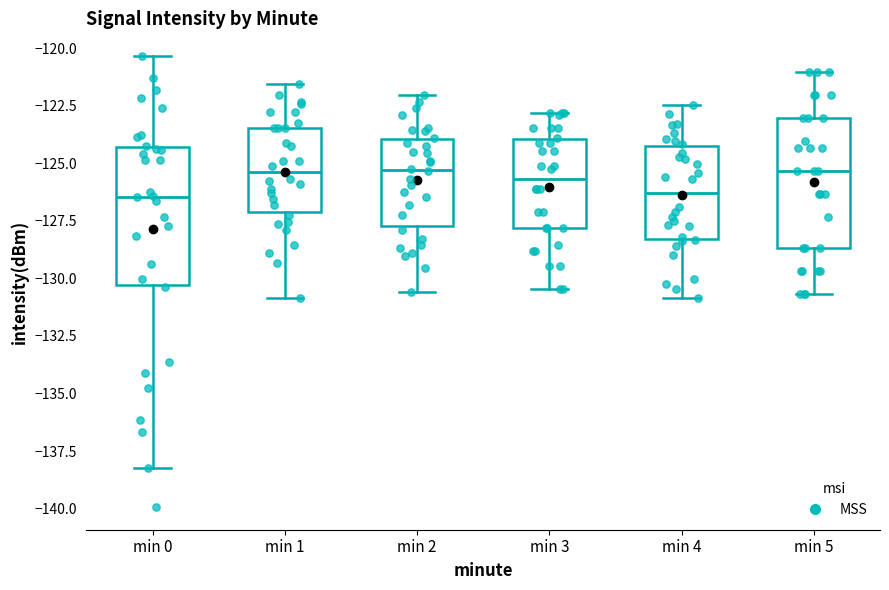

Reading left to right, transcribe this box plot: for each box, give where its median line is, the range the box spans, and where its two whiskers end, as read against the y-axis. The values are not printed on the chart, so give them approximately, as read against the axis.

min 0: median -126.5, box -130.5 to -124.5, whiskers -138.0 to -120.5
min 1: median -125.5, box -127.0 to -123.5, whiskers -131.0 to -121.5
min 2: median -125.5, box -127.5 to -124.0, whiskers -130.5 to -122.0
min 3: median -125.5, box -128.0 to -124.0, whiskers -130.5 to -123.0
min 4: median -126.5, box -128.5 to -124.0, whiskers -131.0 to -122.5
min 5: median -125.5, box -128.5 to -123.0, whiskers -130.5 to -121.0